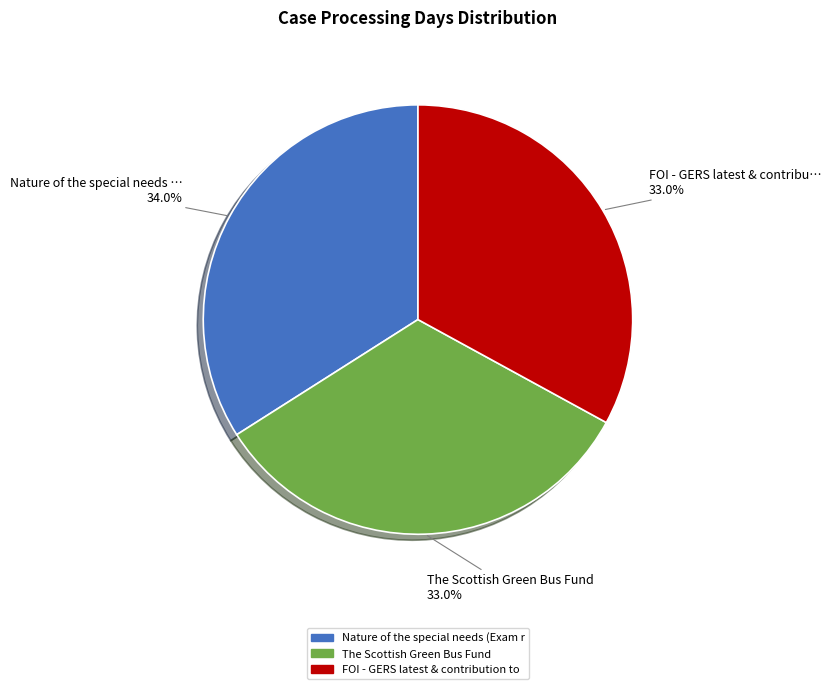

Combined, do The Scottish Green Bus Fund and Nature of the special needs … account for over 50%?

Yes